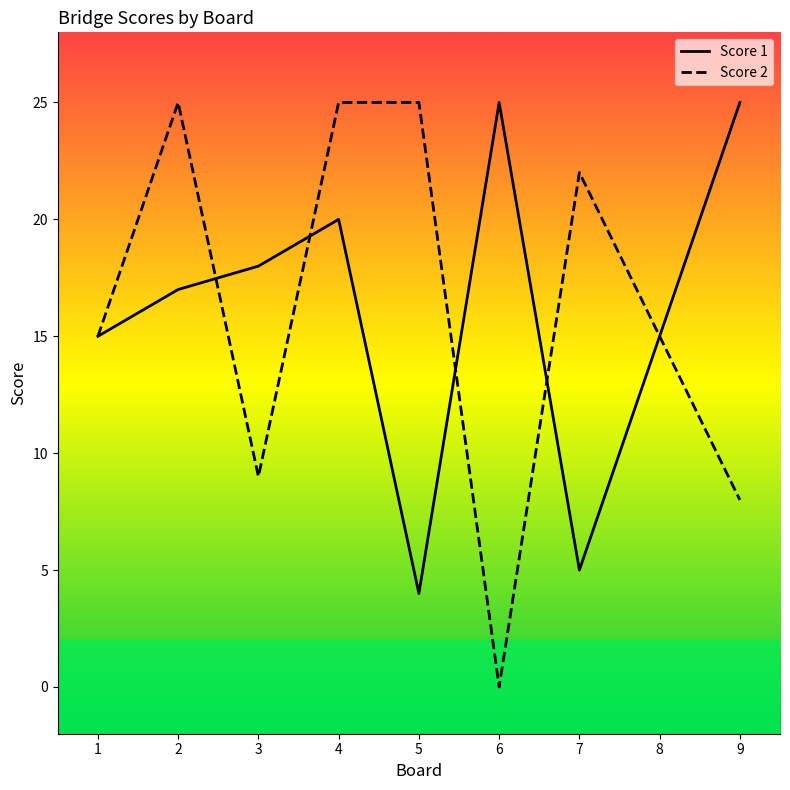

In Score 2, how many points are lower than both neighbors (excluding endpoints)?

2